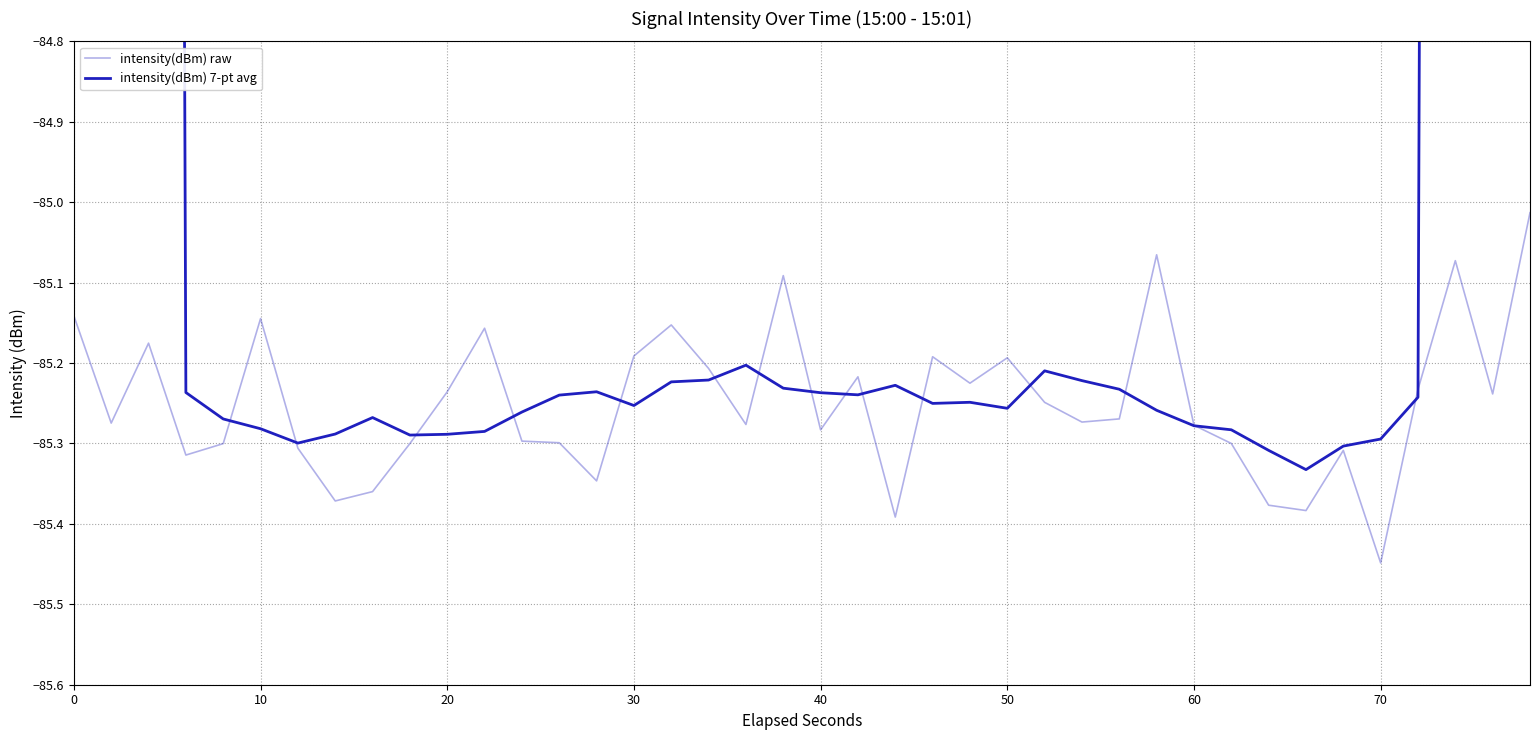

Reading right to left, transcribe all the data shown in this chart.

intensity(dBm) raw: -85.0	-85.2	-85.1	-85.2	-85.4	-85.3	-85.4	-85.4	-85.3	-85.3	-85.1	-85.3	-85.3	-85.2	-85.2	-85.2	-85.2	-85.4	-85.2	-85.3	-85.1	-85.3	-85.2	-85.2	-85.2	-85.3	-85.3	-85.3	-85.2	-85.2	-85.3	-85.4	-85.4	-85.3	-85.1	-85.3	-85.3	-85.2	-85.3	-85.1
intensity(dBm) 7-pt avg: -48.7	-60.9	-73.0	-85.2	-85.3	-85.3	-85.3	-85.3	-85.3	-85.3	-85.3	-85.2	-85.2	-85.2	-85.3	-85.2	-85.3	-85.2	-85.2	-85.2	-85.2	-85.2	-85.2	-85.2	-85.3	-85.2	-85.2	-85.3	-85.3	-85.3	-85.3	-85.3	-85.3	-85.3	-85.3	-85.3	-85.2	-73.1	-60.9	-48.7